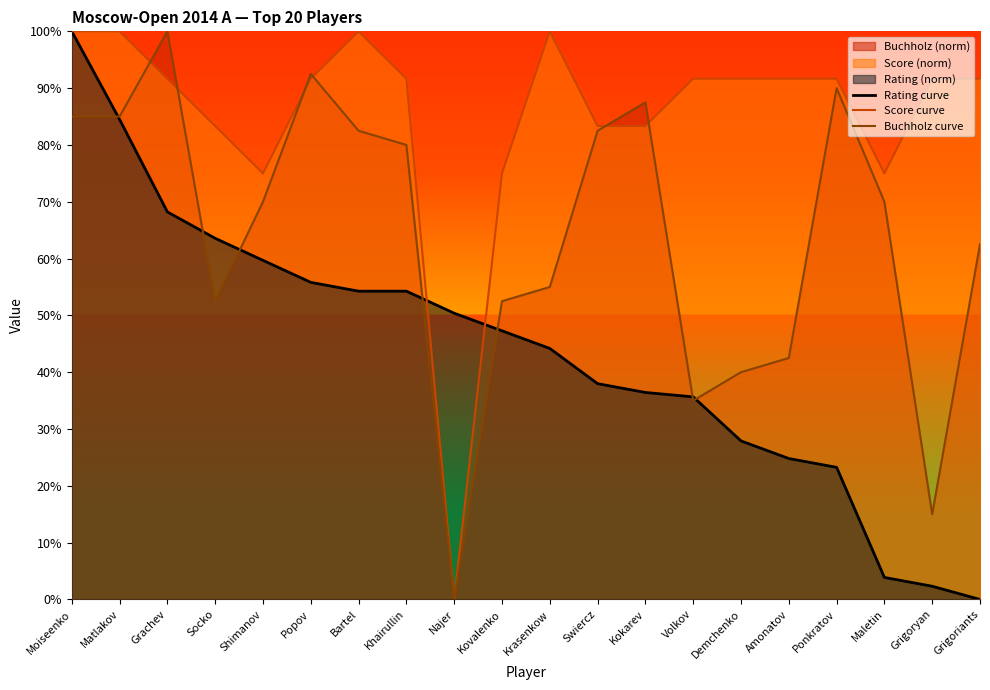

List the labels in order of Buchholz curve value, smallest first.

Najer, Grigoryan, Volkov, Demchenko, Amonatov, Socko, Kovalenko, Krasenkow, Grigoriants, Shimanov, Maletin, Khairullin, Bartel, Swiercz, Moiseenko, Matlakov, Kokarev, Ponkratov, Popov, Grachev